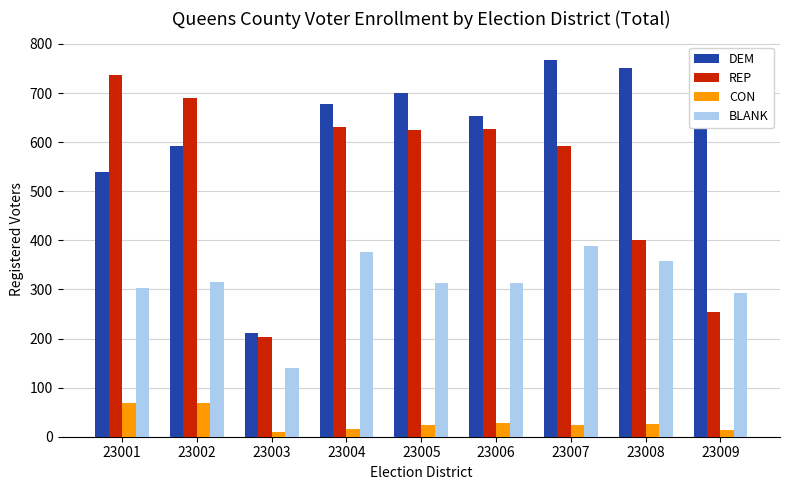

Rank the series at 23009 from highest to lowest value.

DEM, BLANK, REP, CON